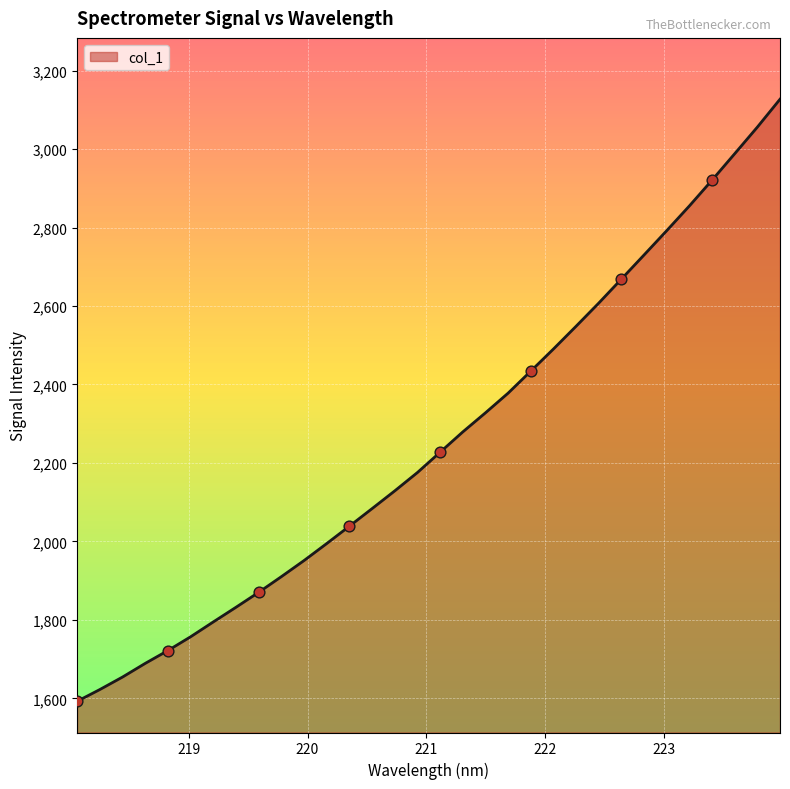

What is the greatest value displayed?

3127.3